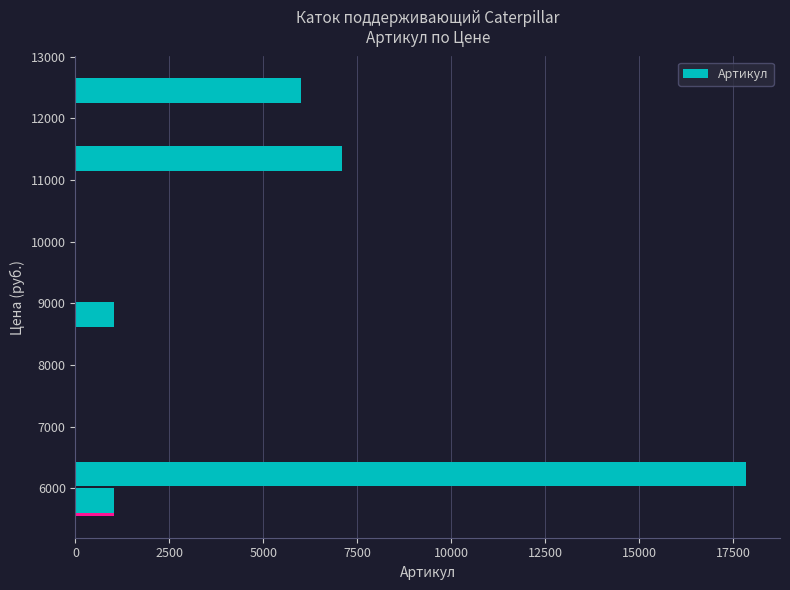

Are the bars grouped side by side (vs. stacked)?

No